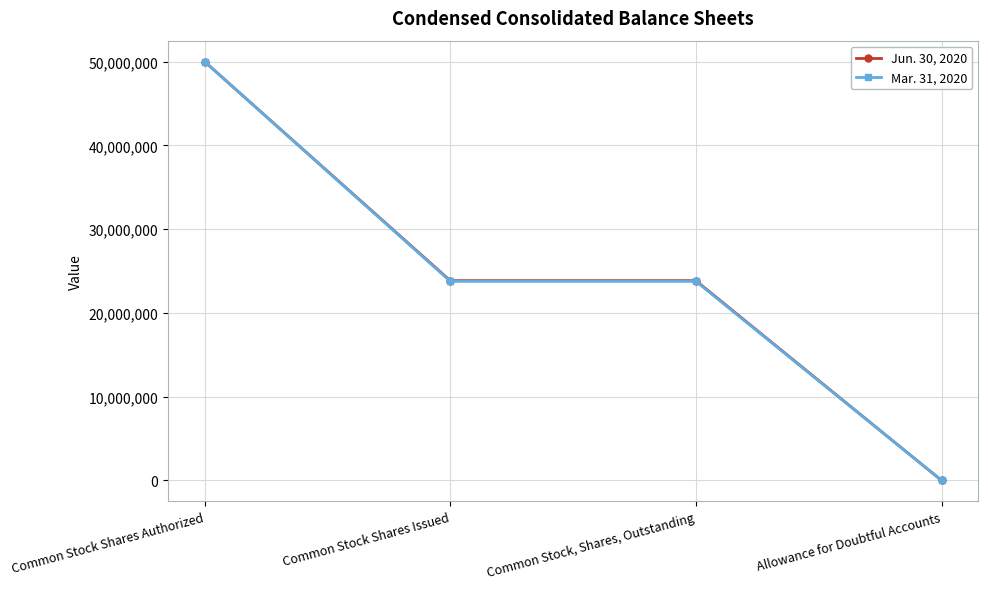

At which category is the sum across all series the highest?

Common Stock Shares Authorized